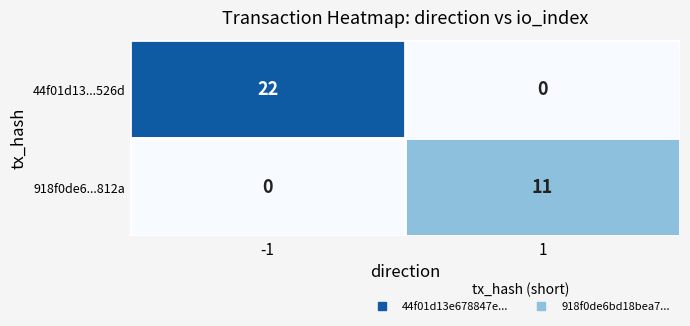

What is the total value across all series at -1?

22